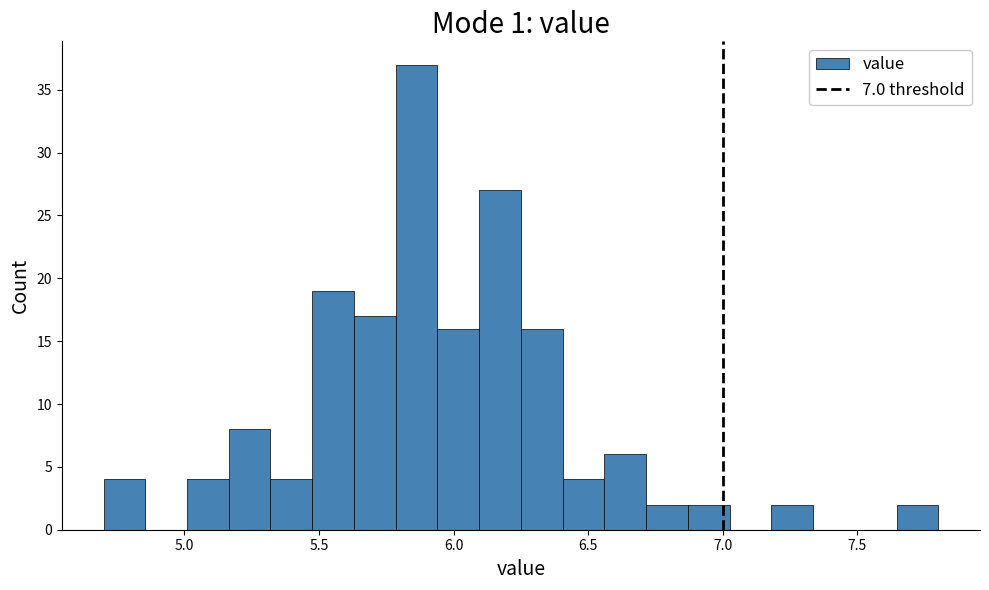

Read against the x-axis, roughly where is the centre of the tallest bar?

5.85